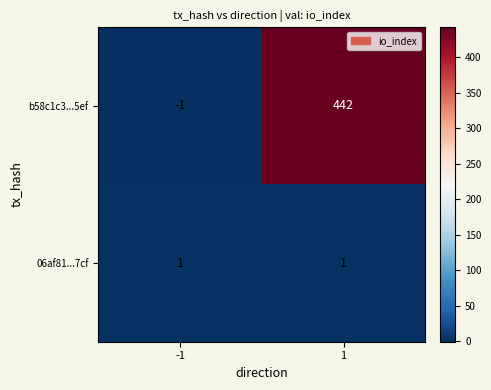

What is the greatest value displayed?

442